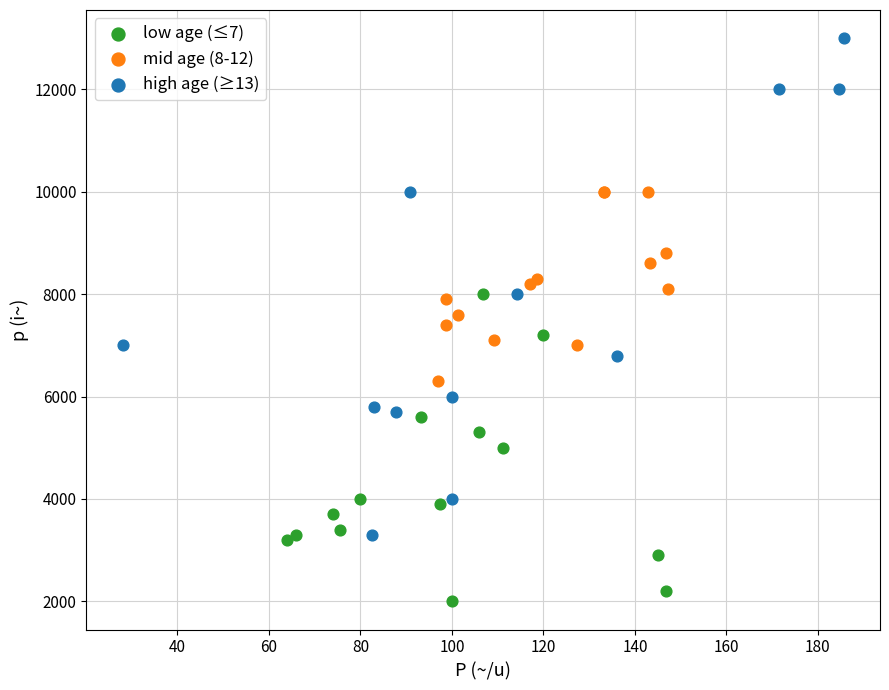

Which series has the largest Y range (max minus min)?

high age (≥13)